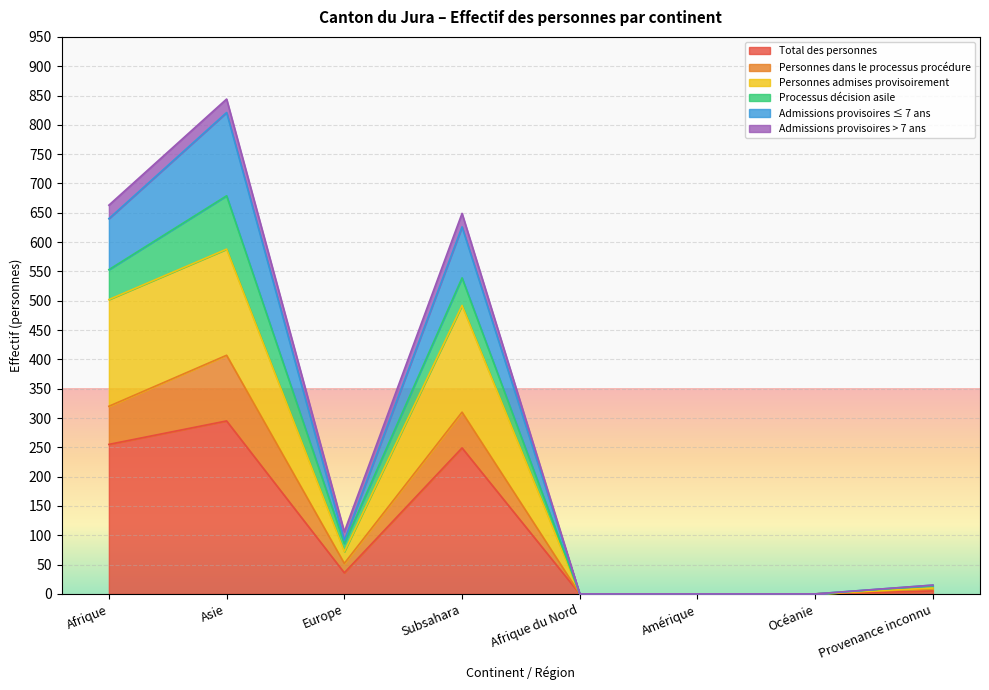

The Total des personnes series shows -116 at Afrique du Nord. True or false?

False